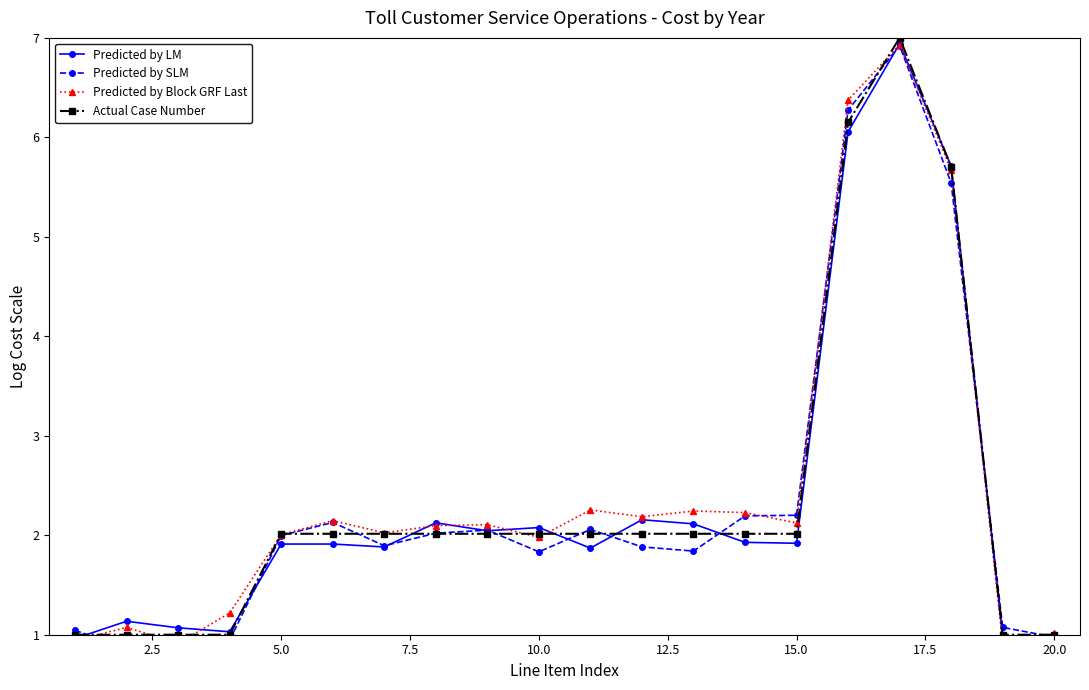

The value of Actual Case Number at 20.0 is 1.5. True or false?

False